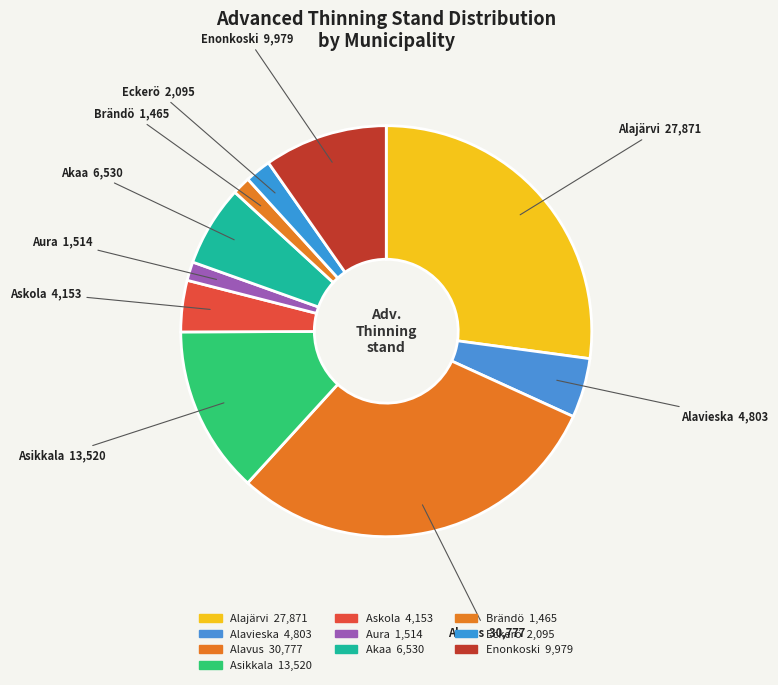

To the nearest percent, what is the difference between the largest and smallest slice percentages?

29%